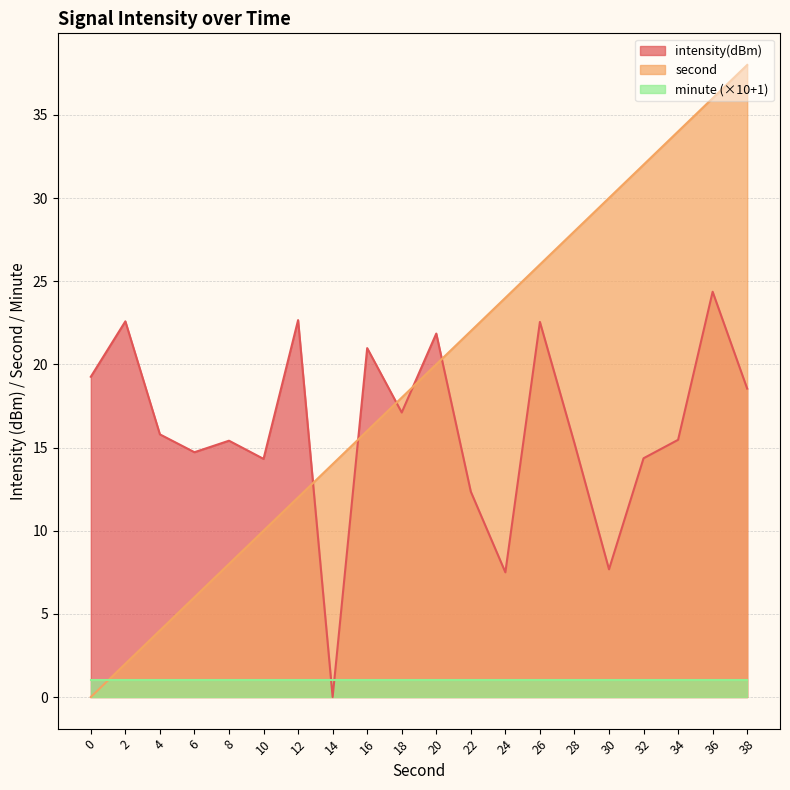

Which series has the widest spread of values?

second